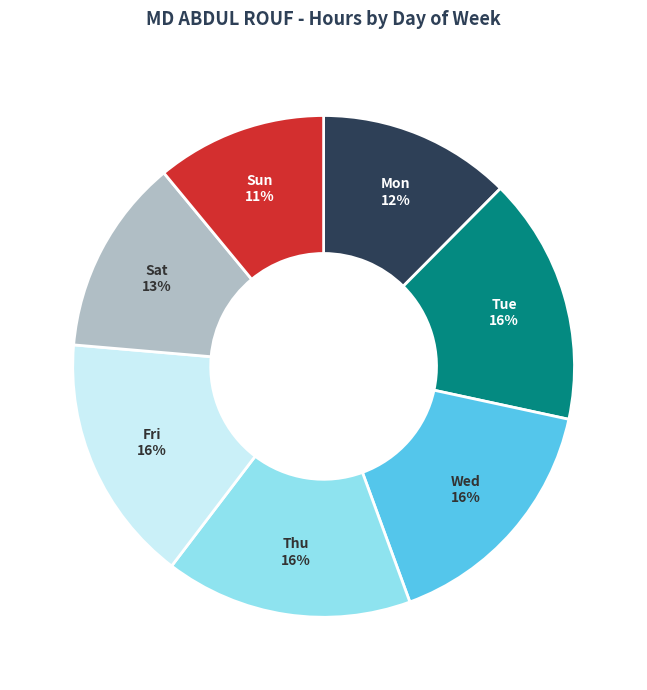

How many segments does this pie chart have?

7